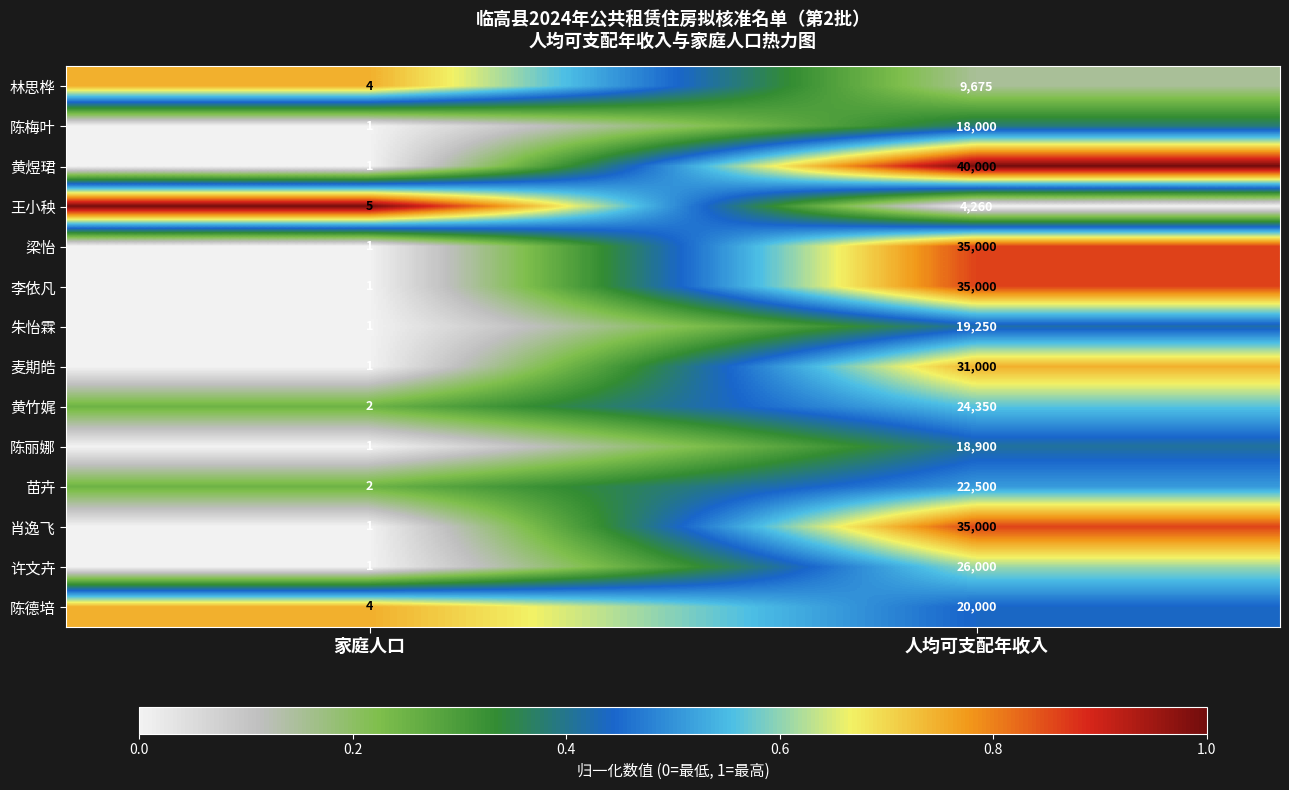

Is it true that 苗卉 equals 22500 at 人均可支配年收入?

True